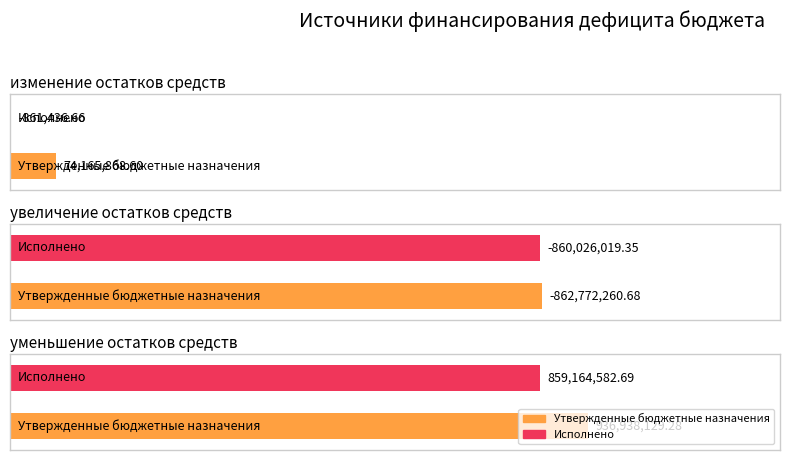

Read the Утвержденные бюджетные назначения value at увеличение остатков средств (710).

-862772260.7